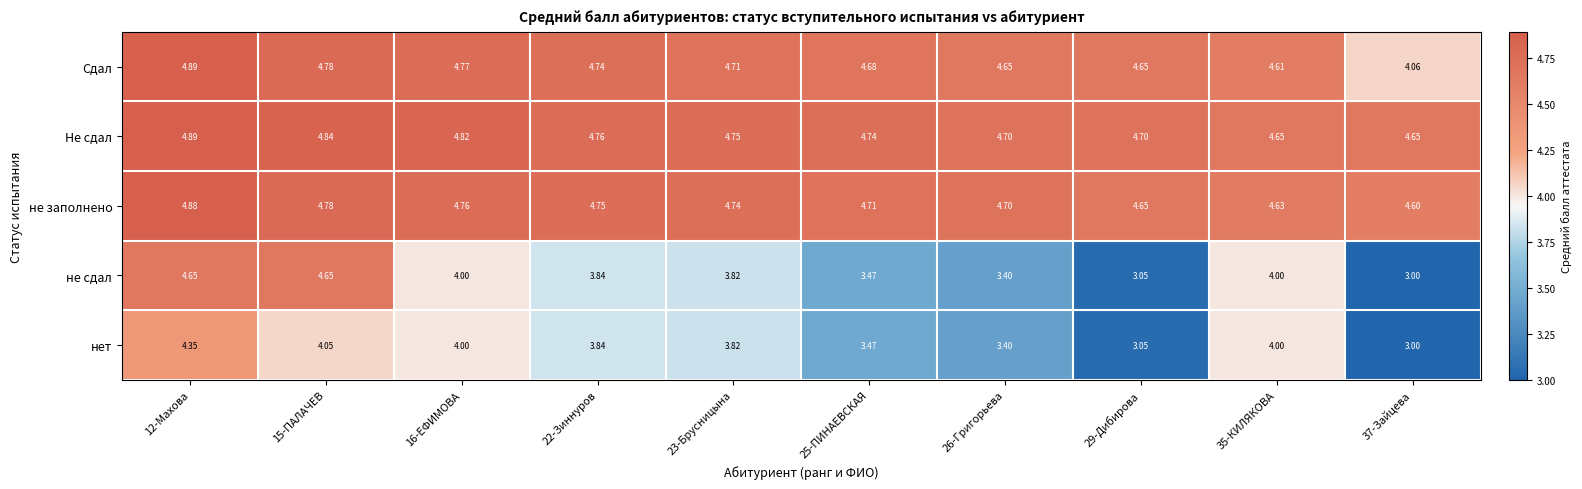

Which series has the widest spread of values?

не сдал